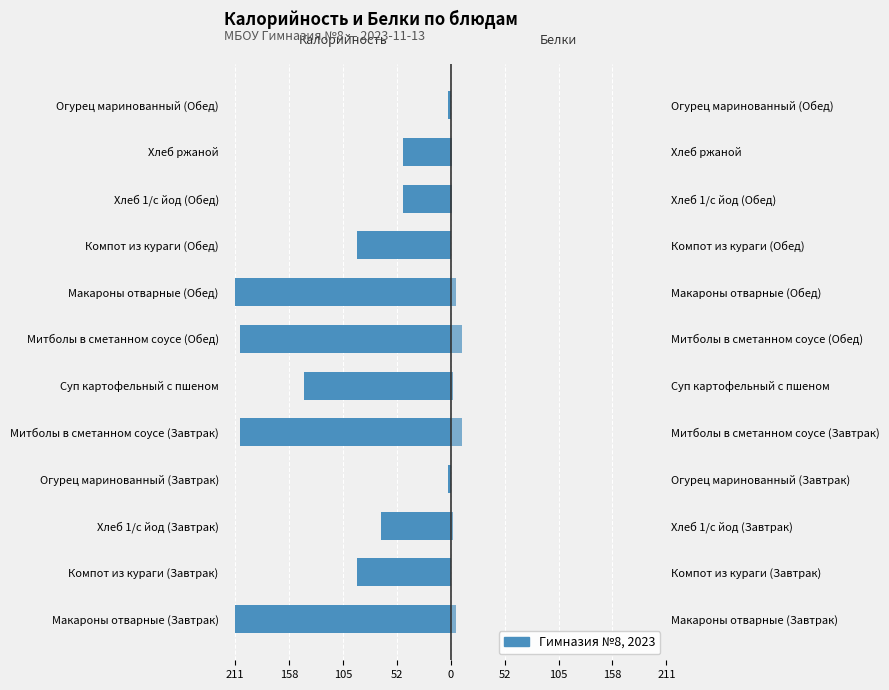

Are the bars grouped side by side (vs. stacked)?

Yes